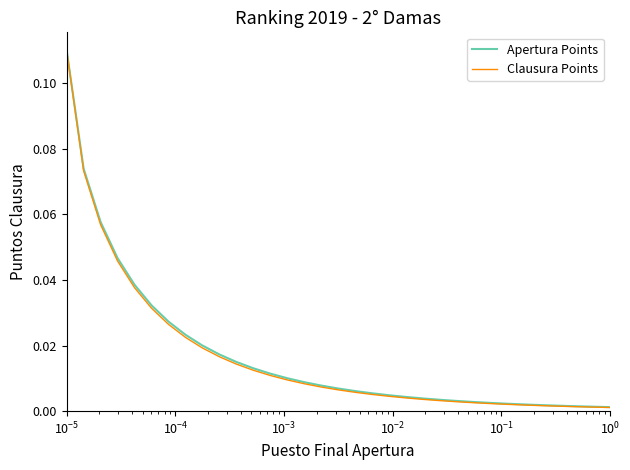

Which series has the largest range (max minus min)?

Clausura Points